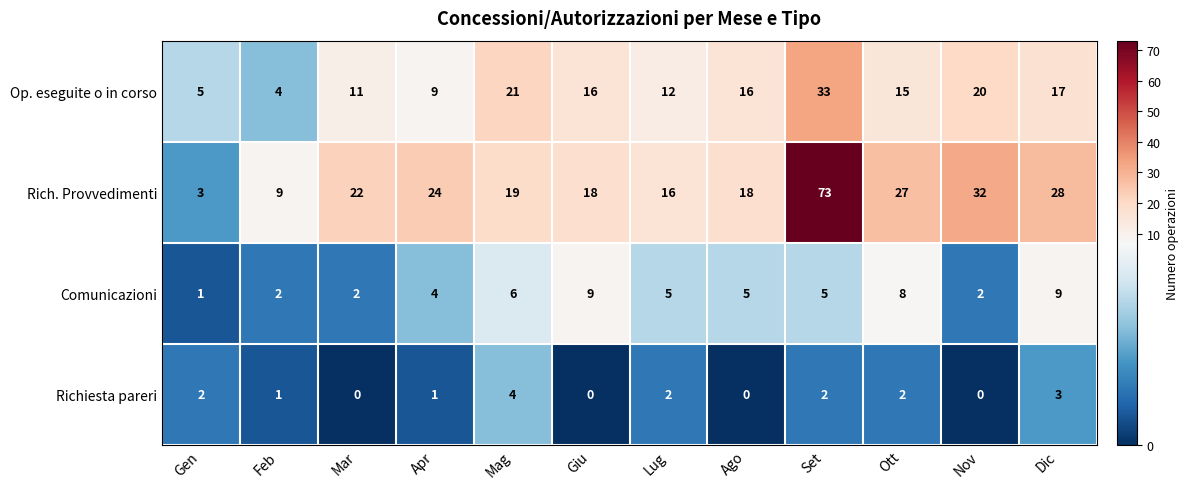

Between Lug and Ott, which series saw the biggest shift?

Rich. Provvedimenti